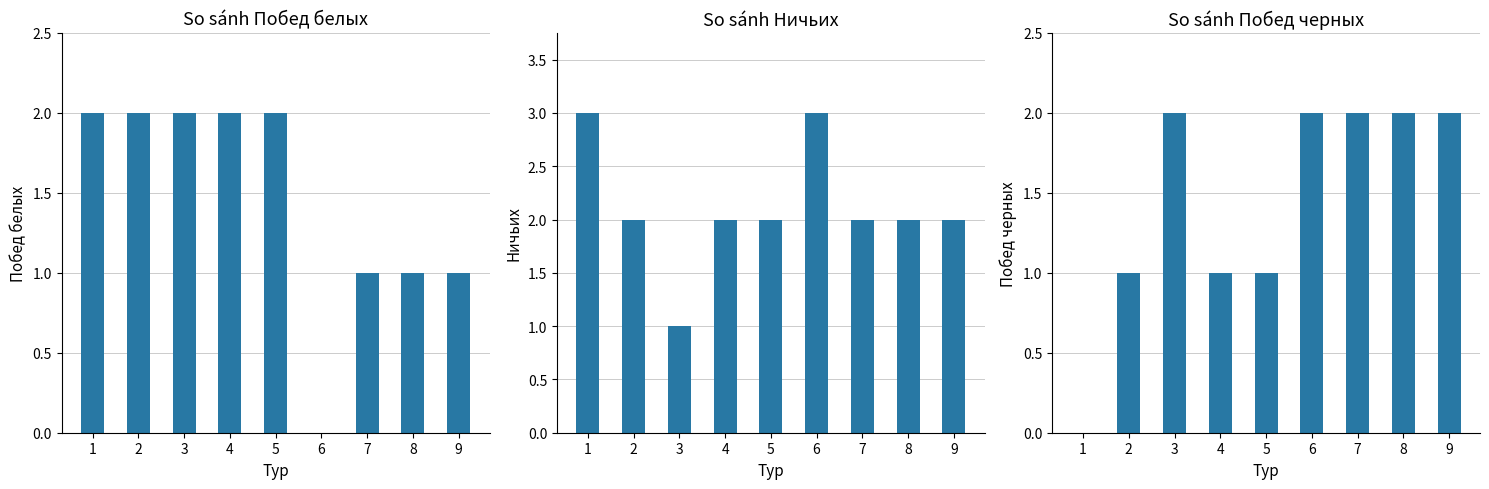

What is the maximum value shown in the chart?

3